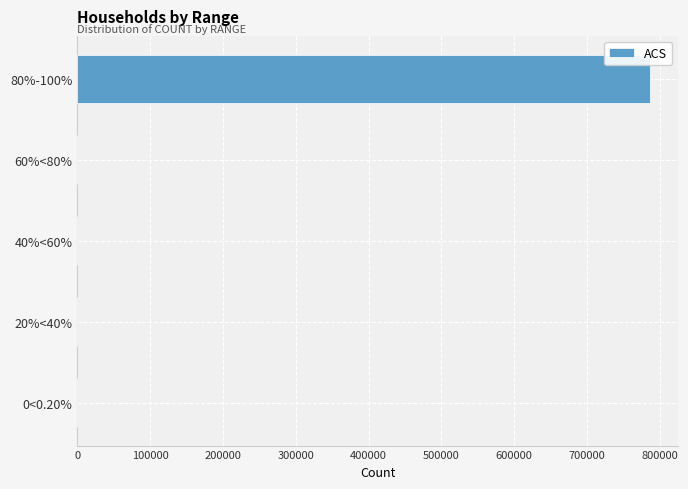

Is it true that the value at 80%-100% is 786238?

True